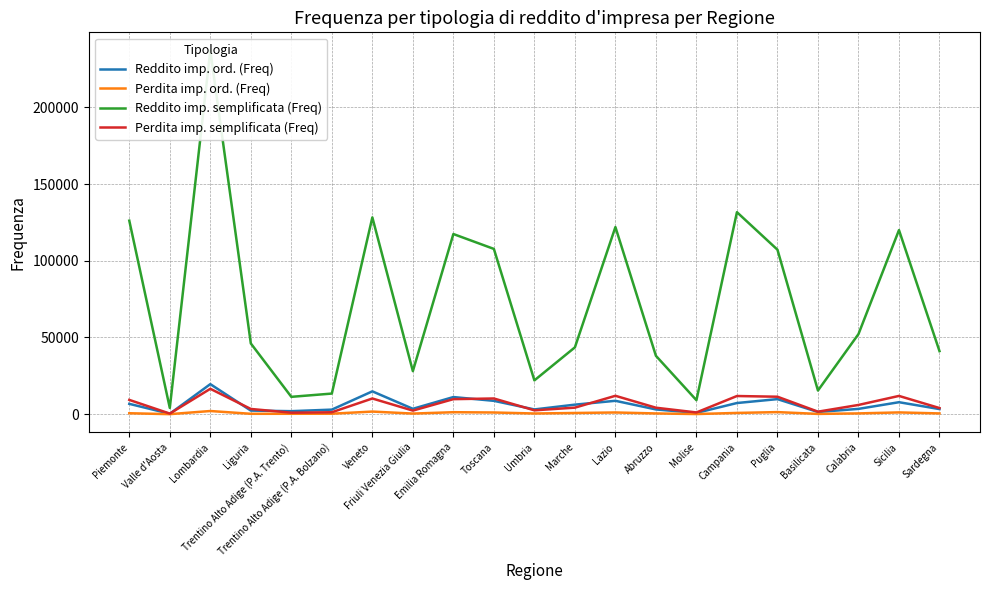

True or false: Perdita imp. semplificata (Freq) has more than 2 interior local peaks.

True